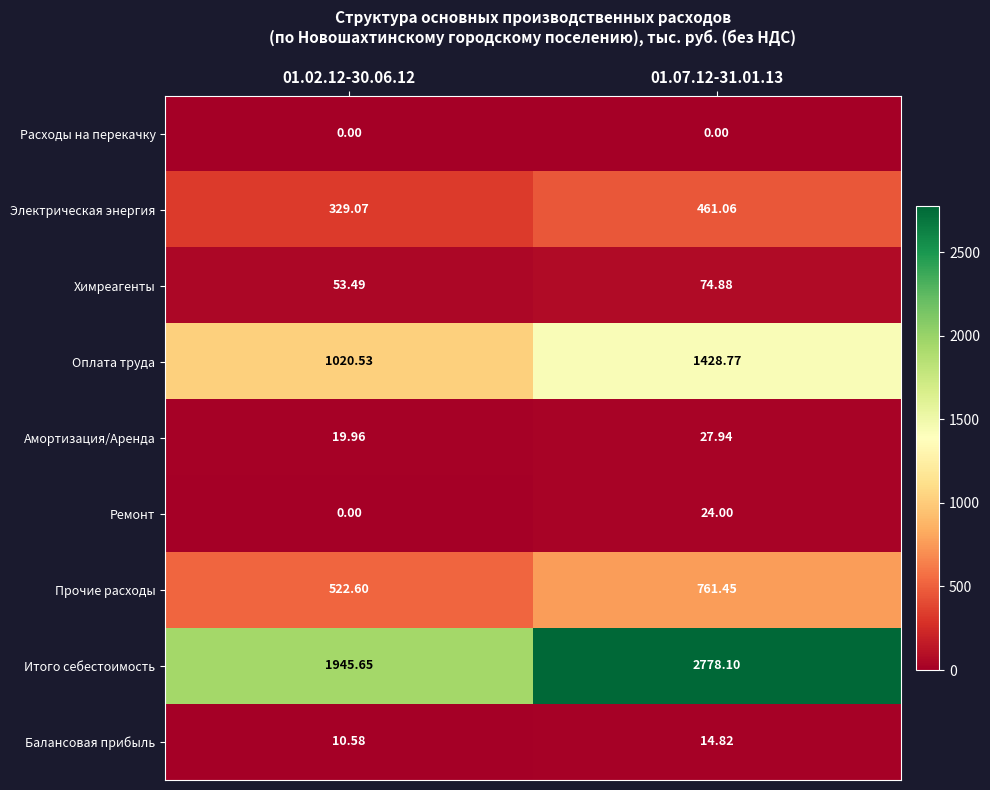

At which category is the sum across all series the highest?

01.07.12-31.01.13